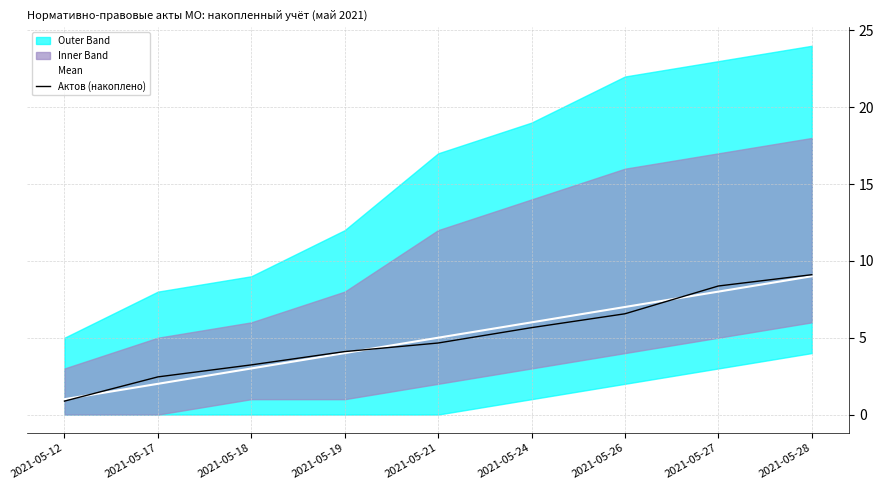

Count the number of categories in the chart.

9